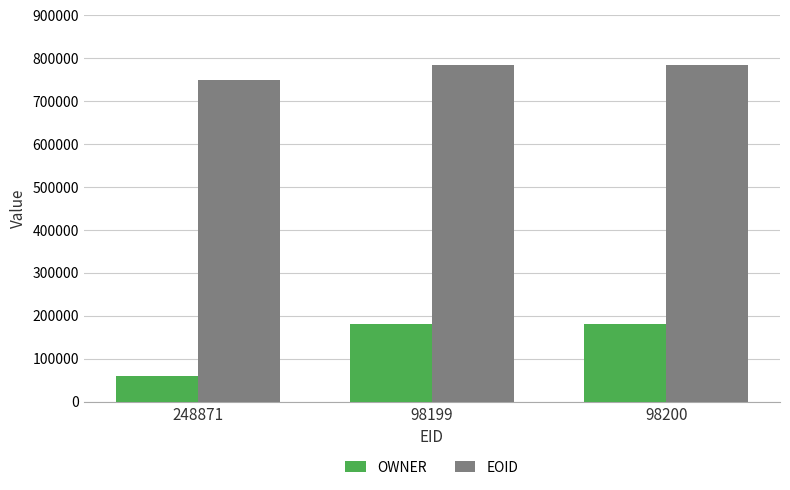

What is the approximate value of OWNER at 248871, to the nearest 100?

60600